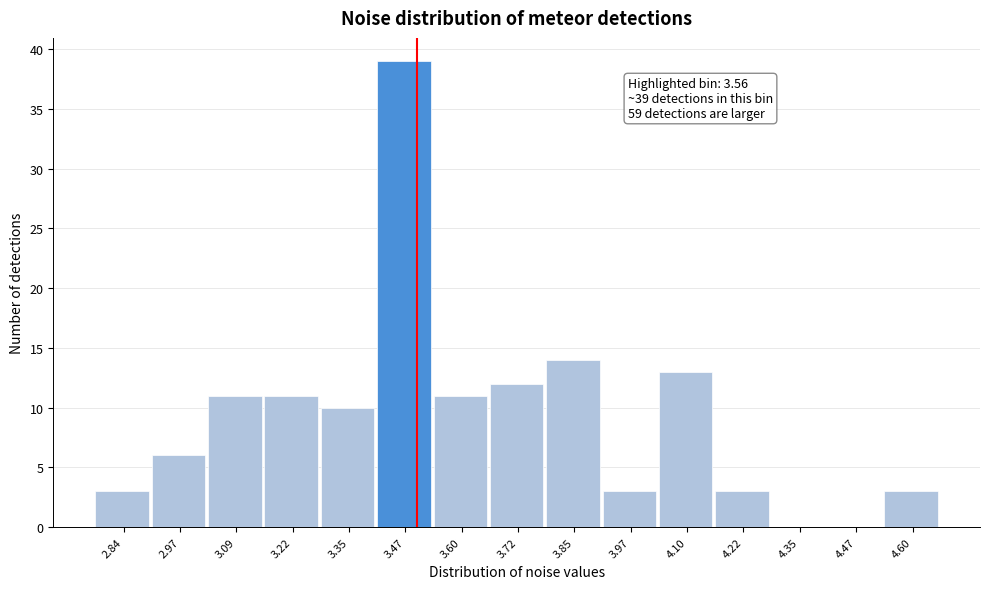

Reading left to right, what are all the values shown in this chart?

2.84=3	2.97=6	3.09=11	3.22=11	3.35=10	3.47=39	3.60=11	3.72=12	3.85=14	3.97=3	4.10=13	4.22=3	4.35=0	4.47=0	4.60=3